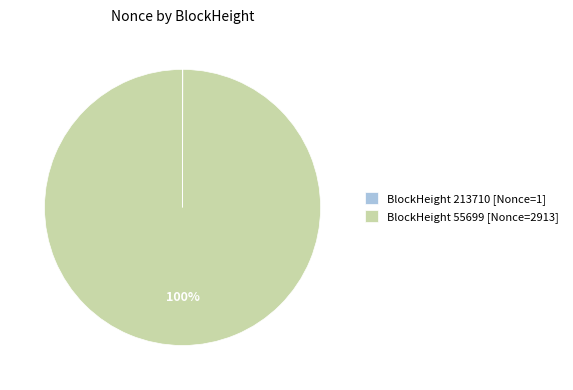

To the nearest percent, what is the average slice percentage?

50%